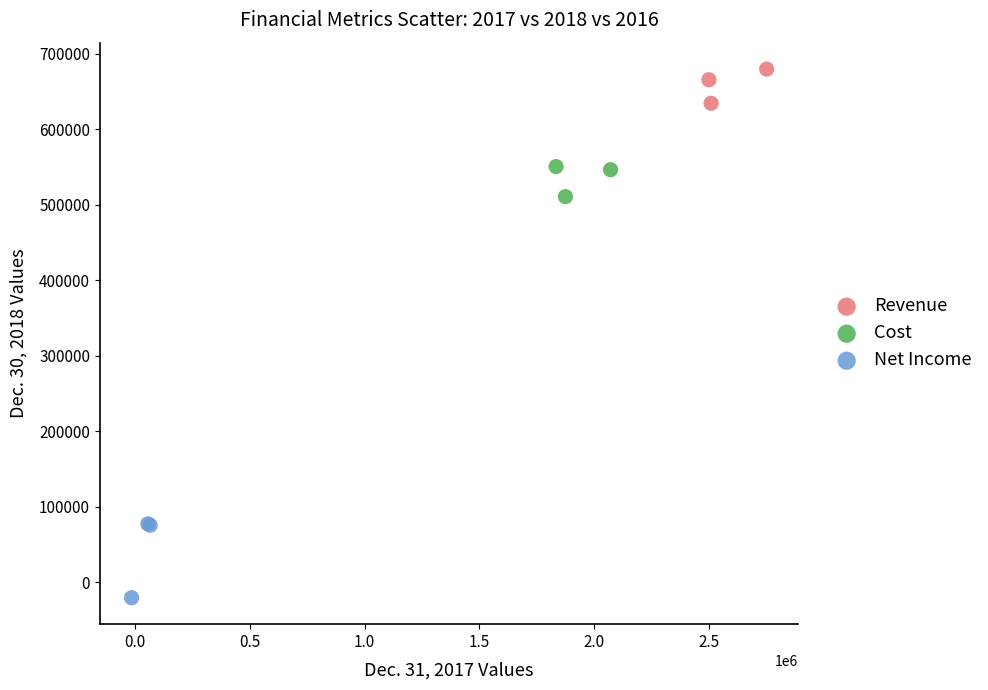

Which series contains the lowest Y value?

Net Income